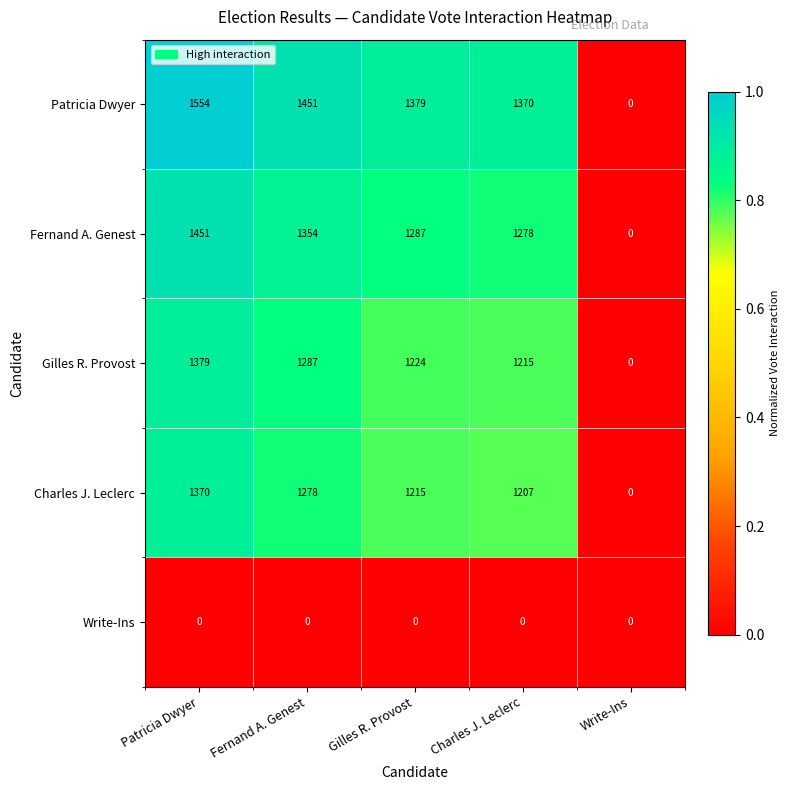

Between Patricia Dwyer and Gilles R. Provost, which series saw the biggest shift?

Patricia Dwyer